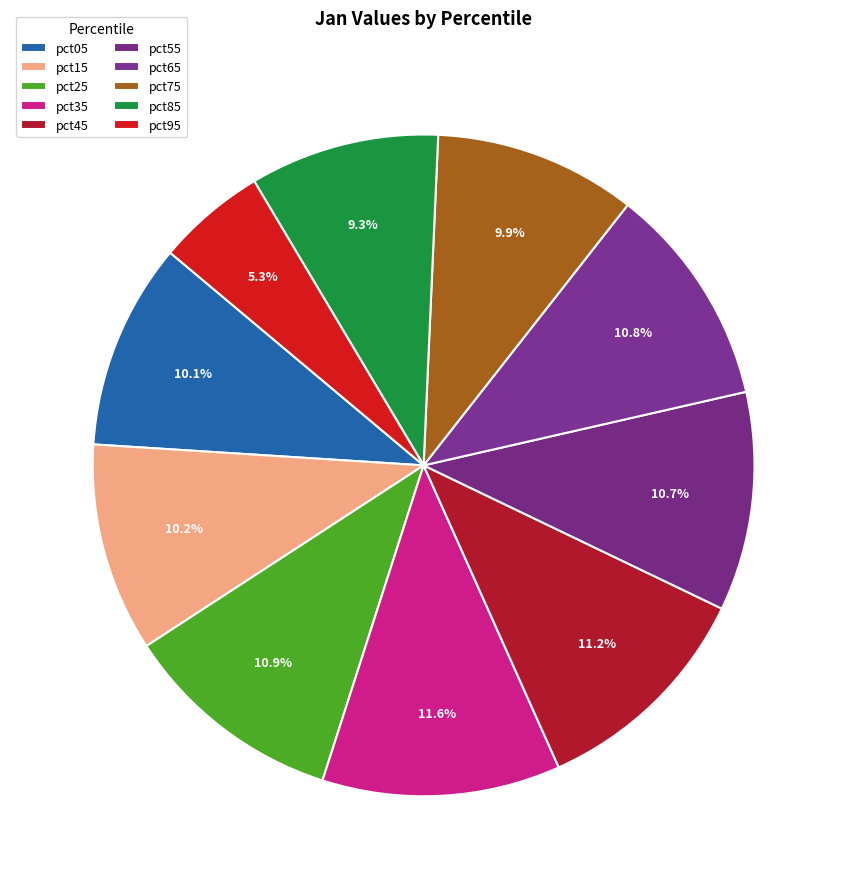

Count the number of slices in the pie.

10